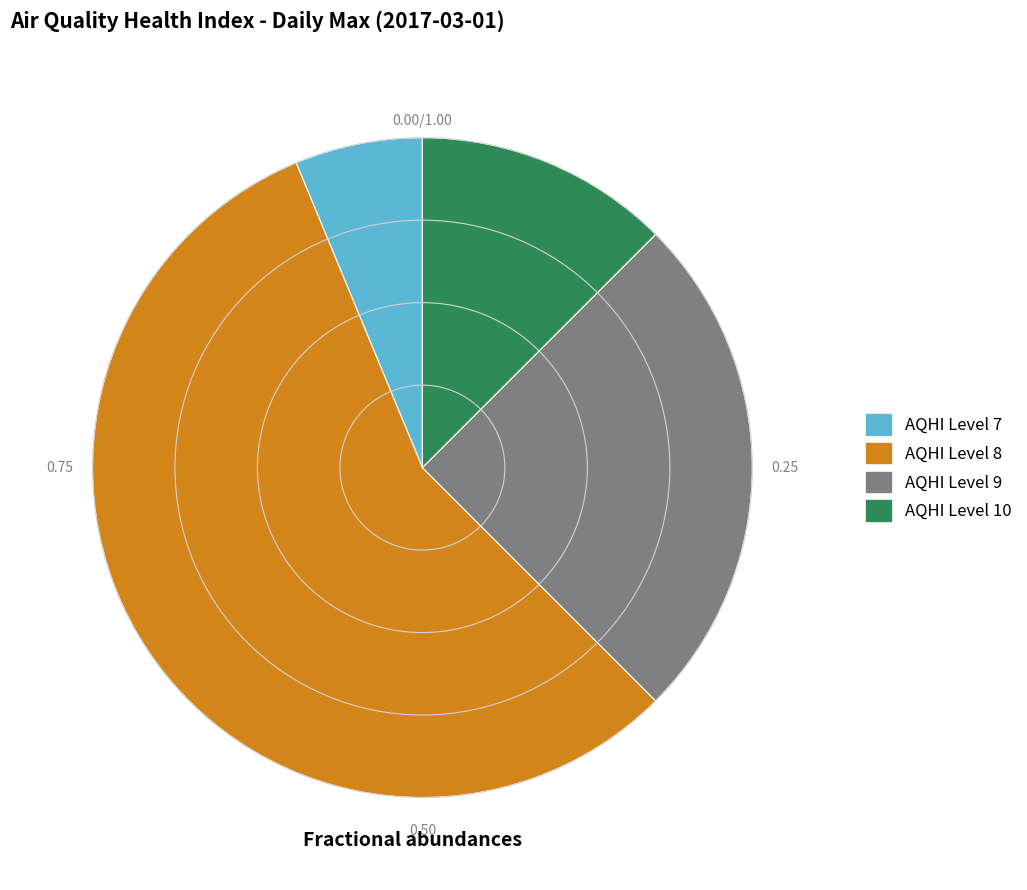

Is there a majority slice in this chart?

Yes